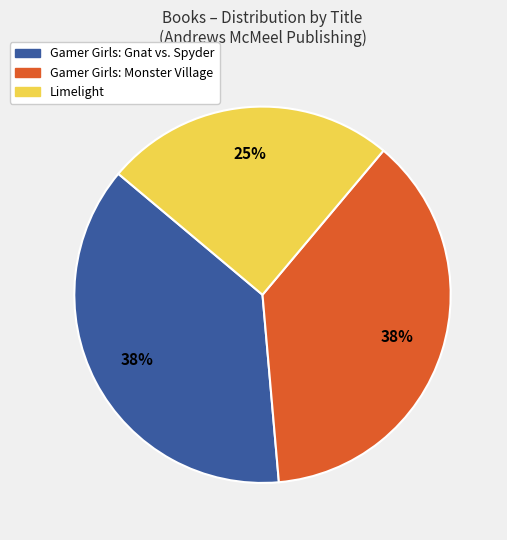

Count the number of slices in the pie.

3